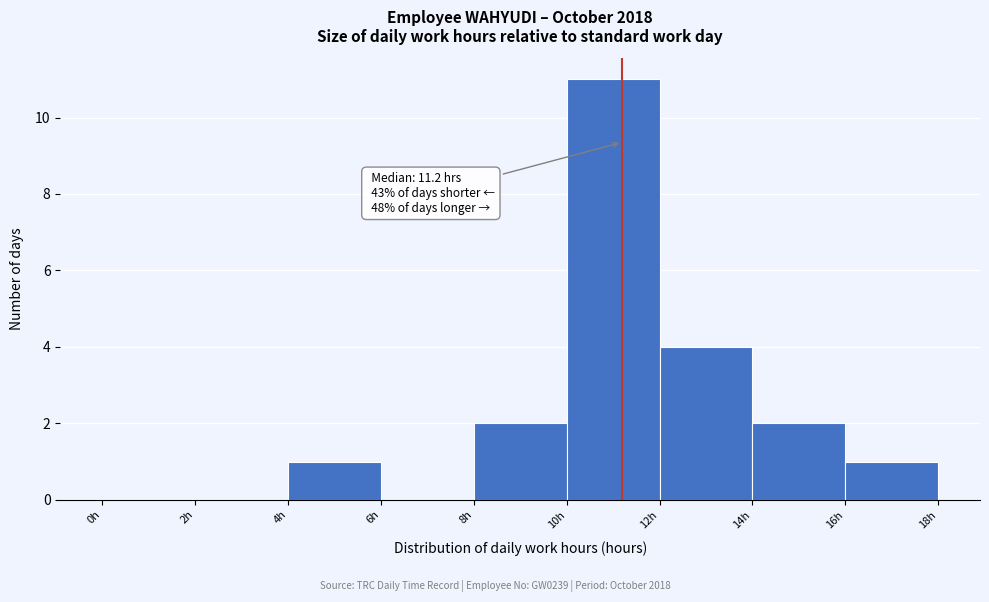

Which range on the x-axis has the tallest bar?

10 to 12